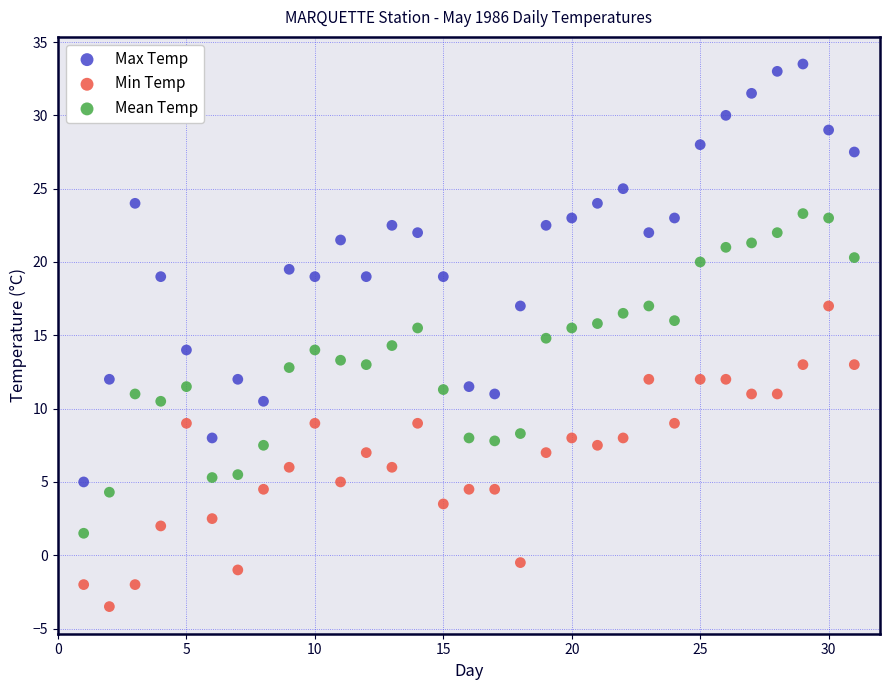

What are all the series names shown in the legend?

Max Temp, Min Temp, Mean Temp